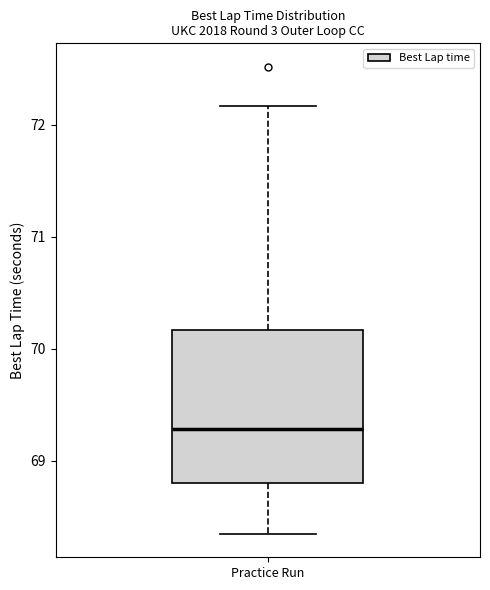

Transcribe this box plot: give where the median line is, the range the box spans, and where the two whiskers end, as read against the y-axis. The values are not printed on the chart, so give them approximately, as read against the axis.

median 69.3, box 68.8 to 70.2, whiskers 68.3 to 72.2